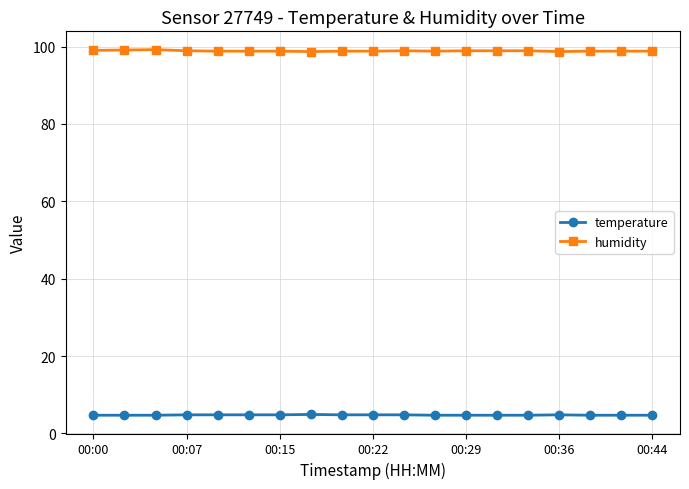

At how many categories does at least one series exceed 20?

19